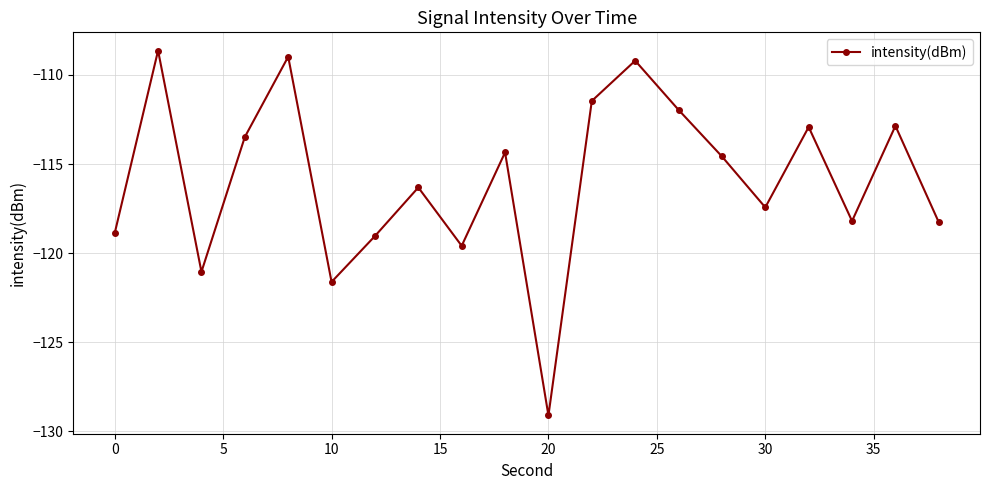

How many interior local valleys (lower than both neighbors) does the data have?

6